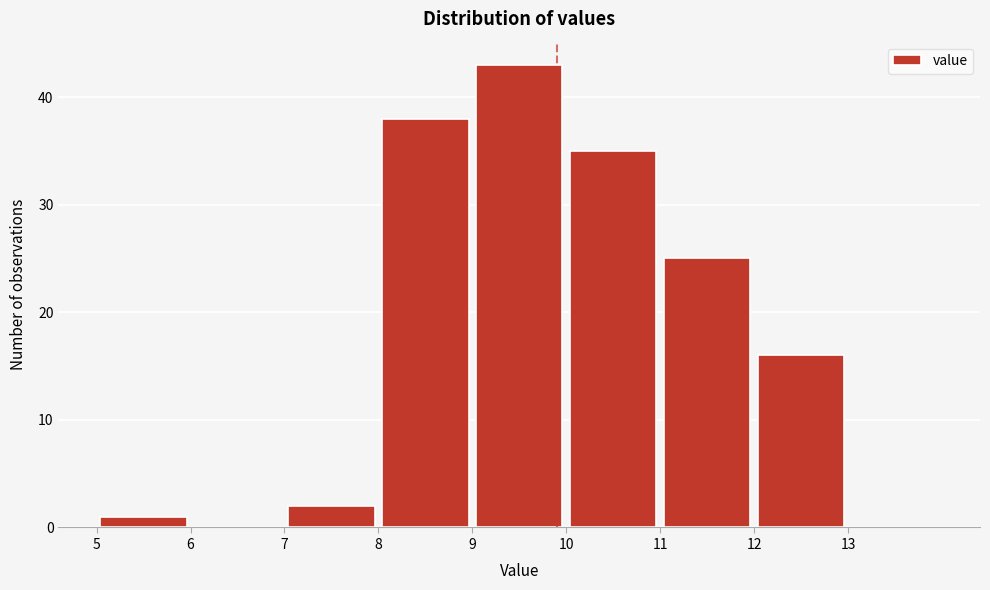

Reading left to right, list every bar in this chart as the range it spans on the x-axis followed by its height. The values are not printed on the chart, so give them approximately, as read against the axis.

5 to 6: 1
6 to 7: 0
7 to 8: 2
8 to 9: 38
9 to 10: 43
10 to 11: 35
11 to 12: 25
12 to 13: 16
13 to 14: 0